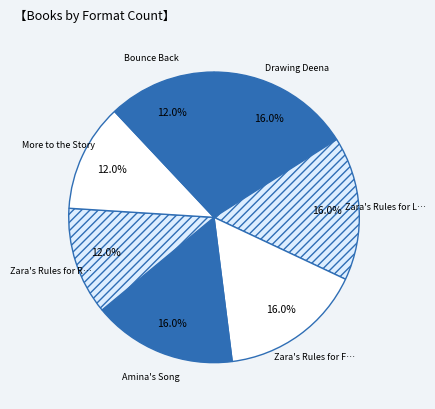

How many slices are in this pie chart?

7